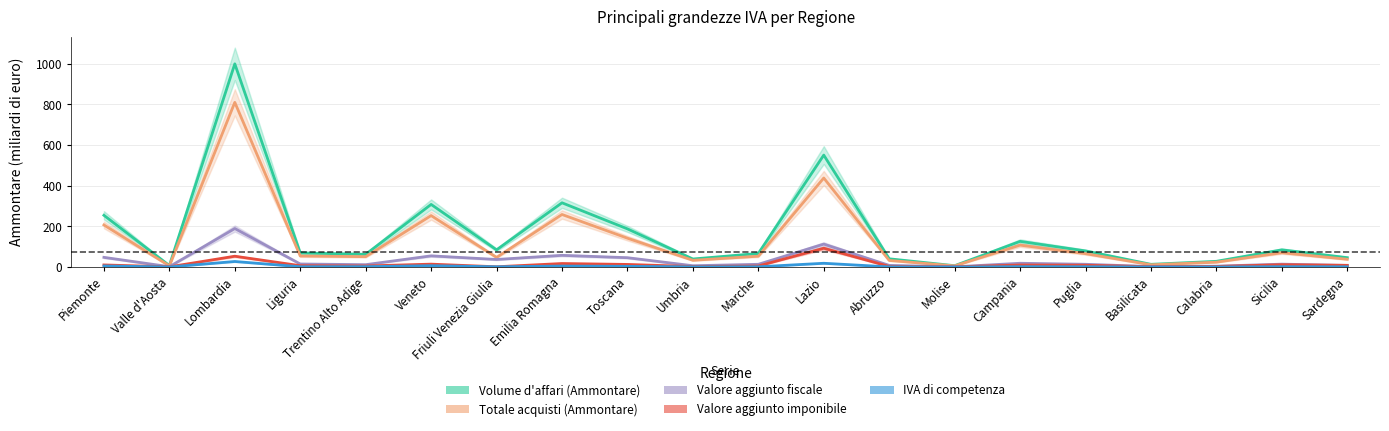

What is the difference between the second highest and minimum values in the Volume d'affari (Ammontare) series?

544.4